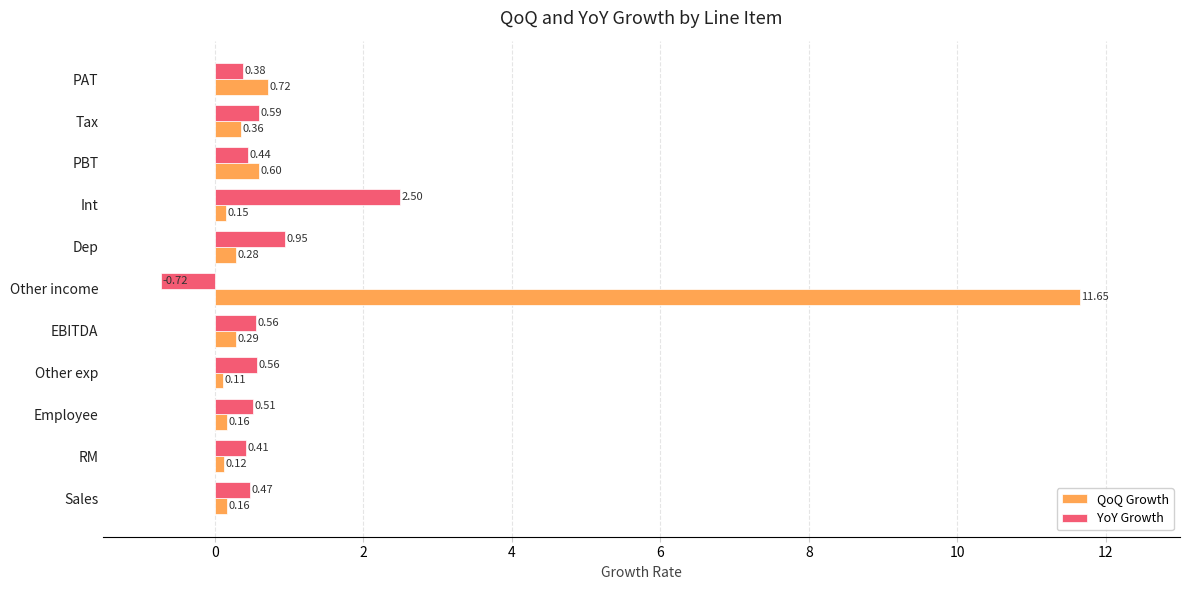

How many series are shown in this chart?

2